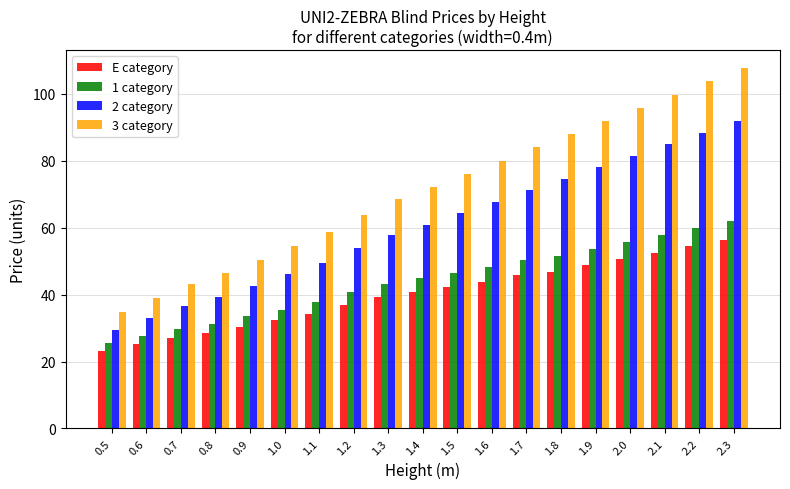

What is the difference between the highest and lowest values at 1.7?

38.1